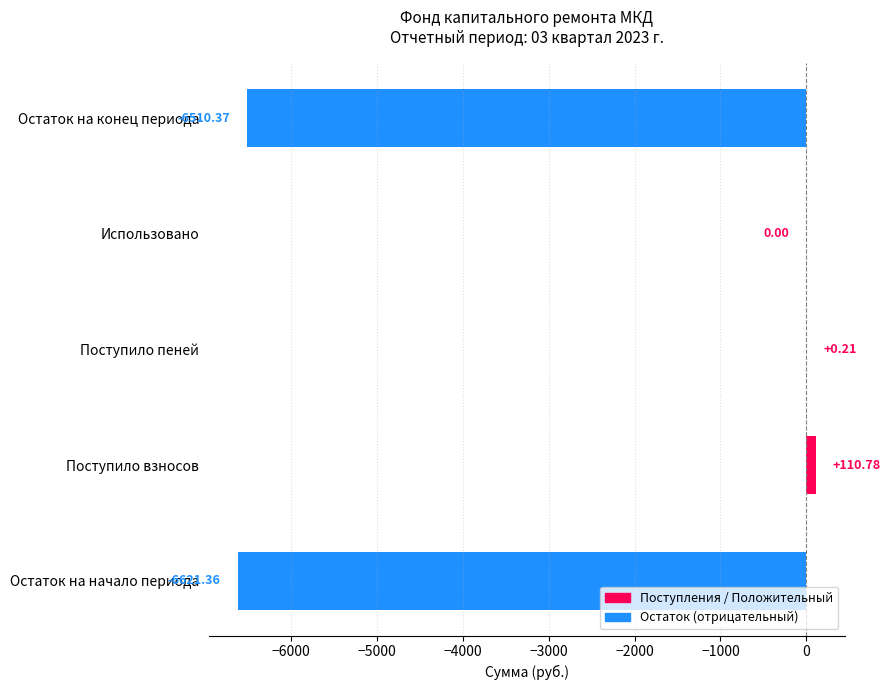

Is it true that Остаток (конец) equals -2189.2 at сверх минимального взноса?

False